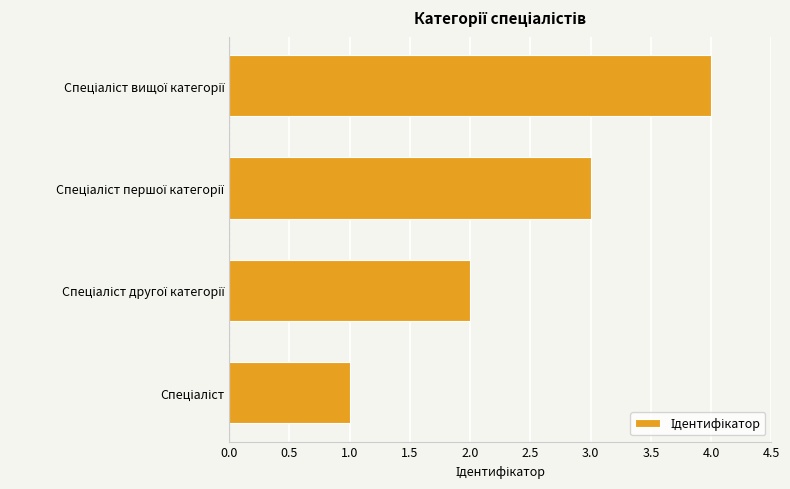

What is the sum of all values?

10